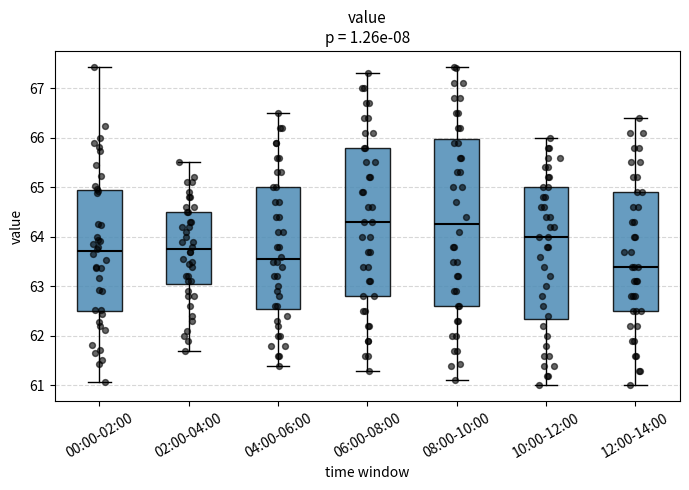

Comparing the boxes themselves (not the whiskers), which one is the tallest?

08:00-10:00